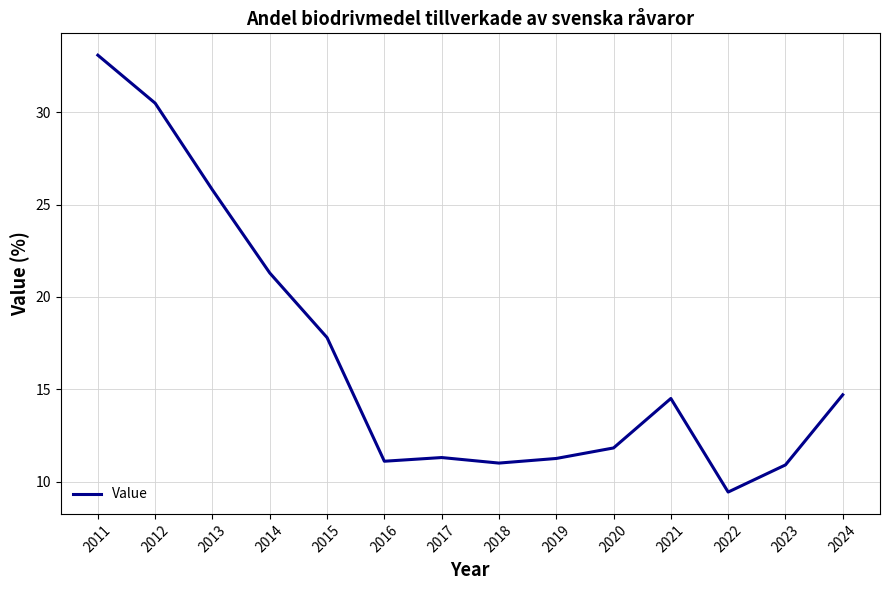

Count the number of categories in the chart.

14